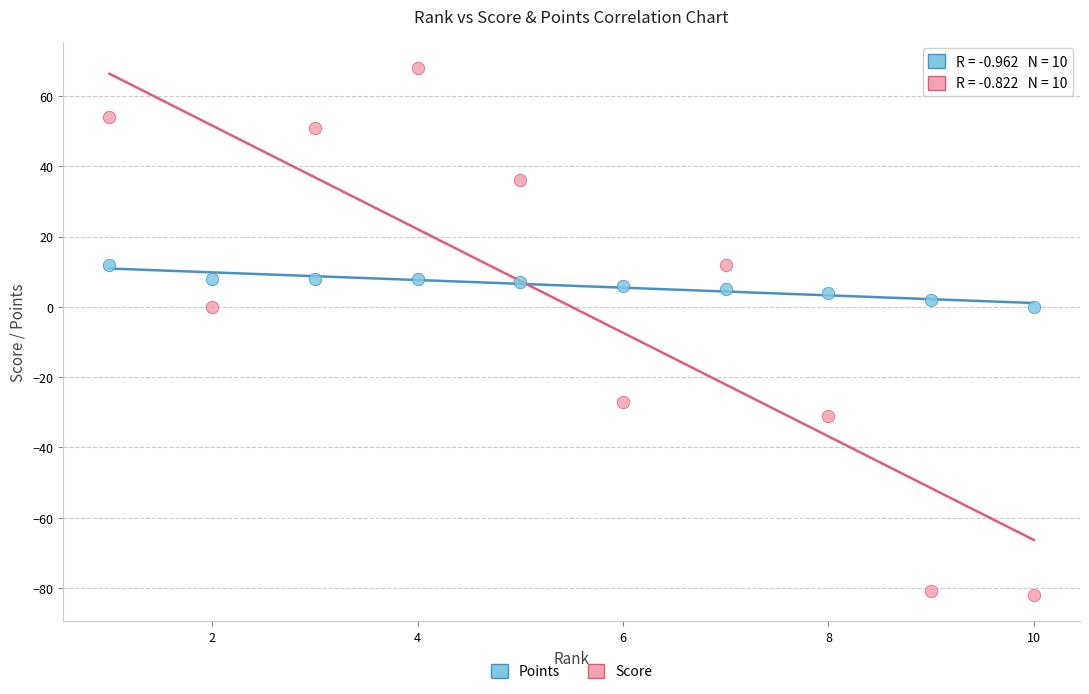

Which series contains the highest Y value?

Score